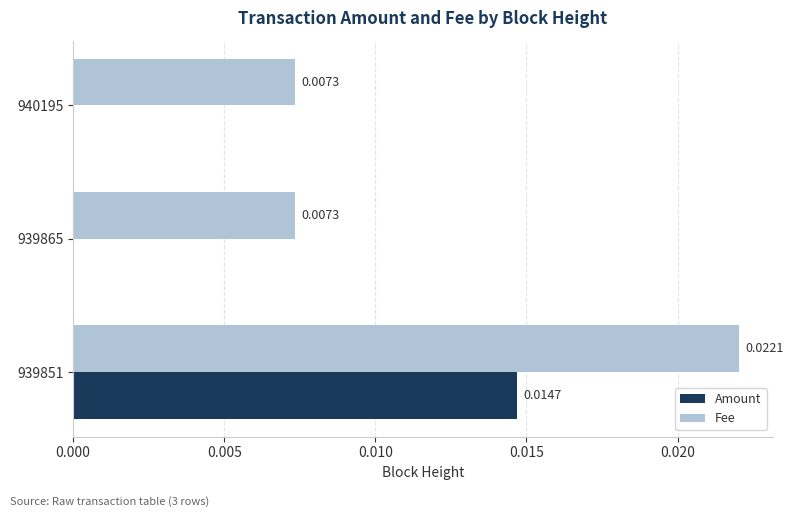

Is the value of Fee at 939851 greater than the value of Amount at 939865?

Yes